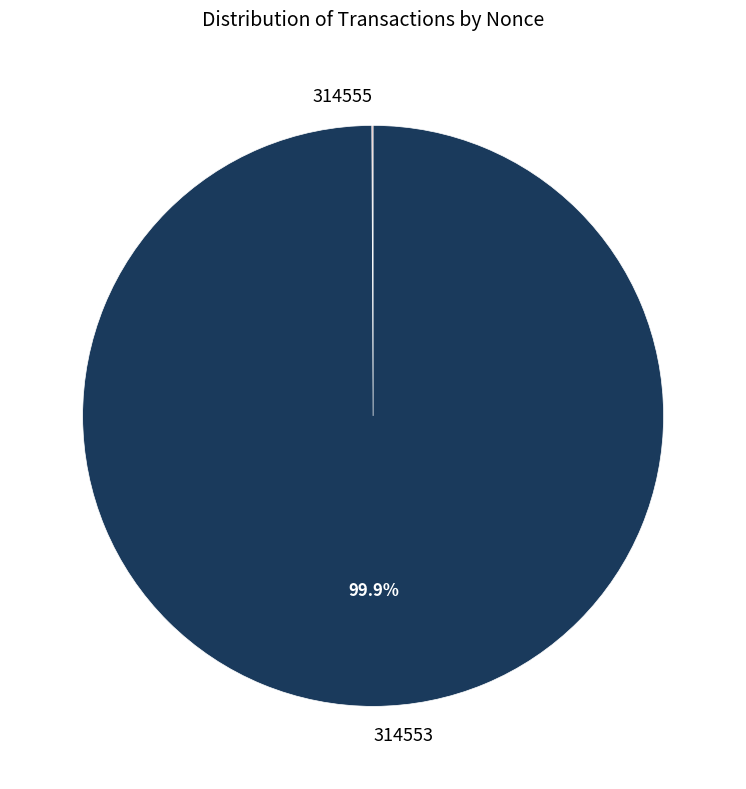

Which category has the biggest portion of the pie?

314553